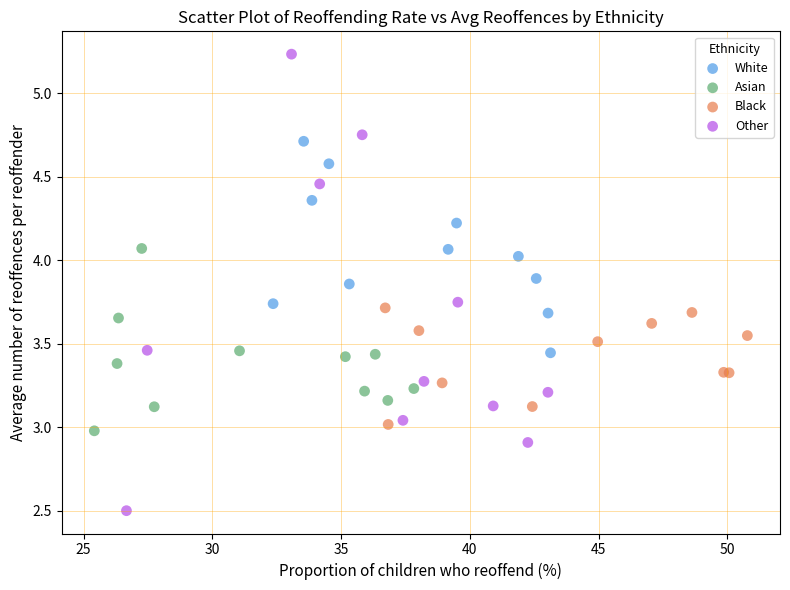

What are all the series names shown in the legend?

White, Asian, Black, Other